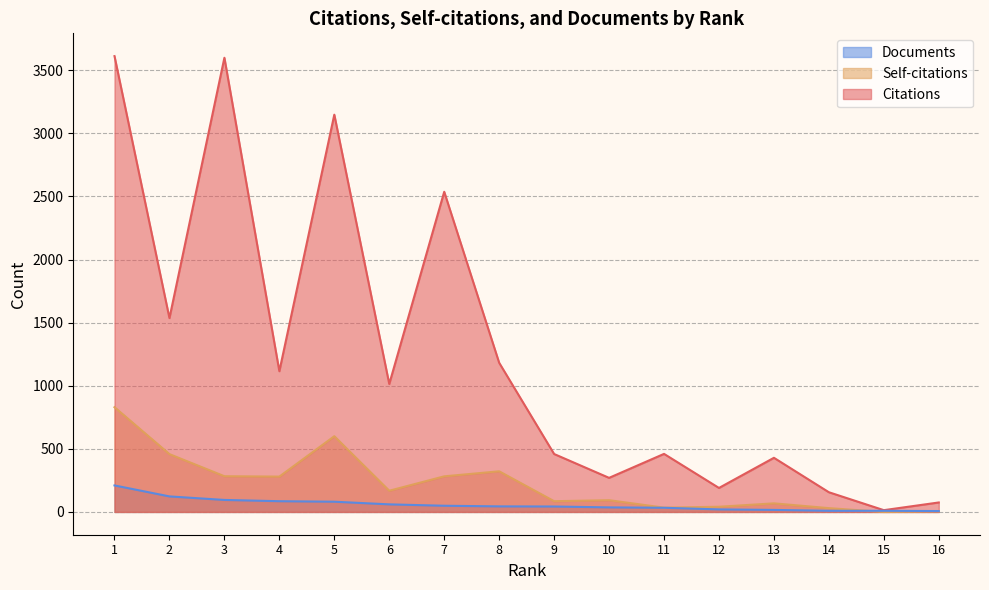

How many interior local valleys does the Citations series have?

6